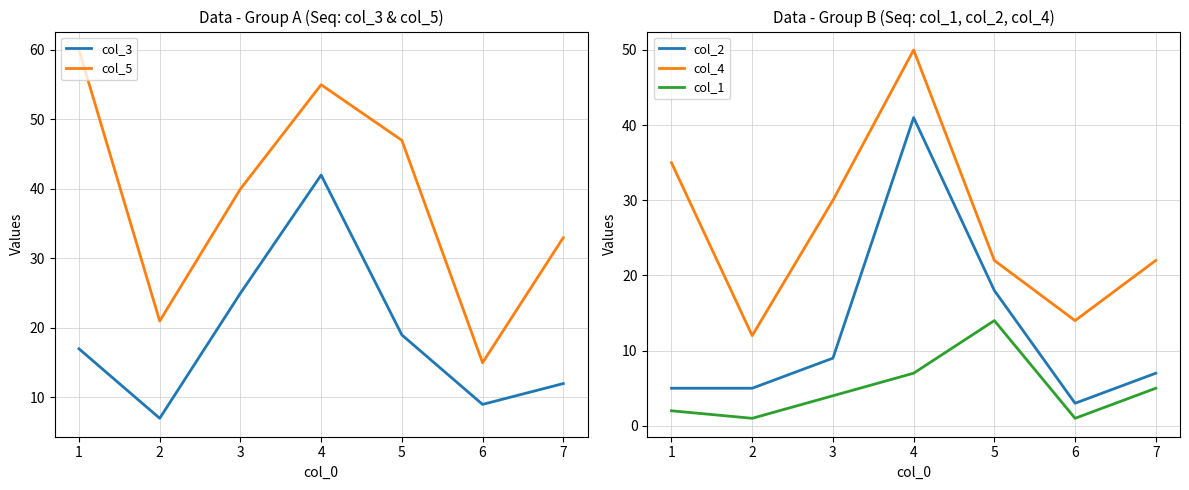

Which series has the largest range (max minus min)?

col_5